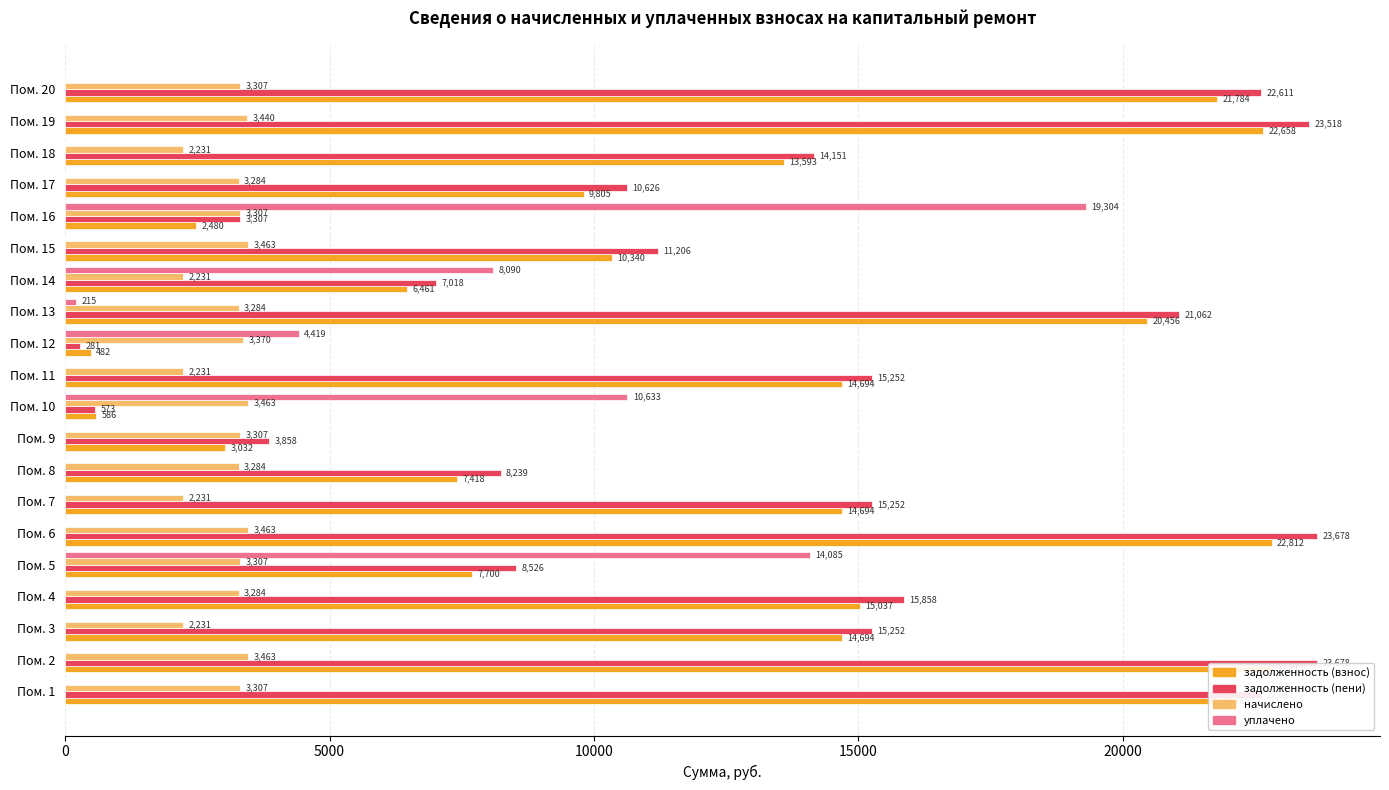

What is the lowest value of the начислено series?

2230.8